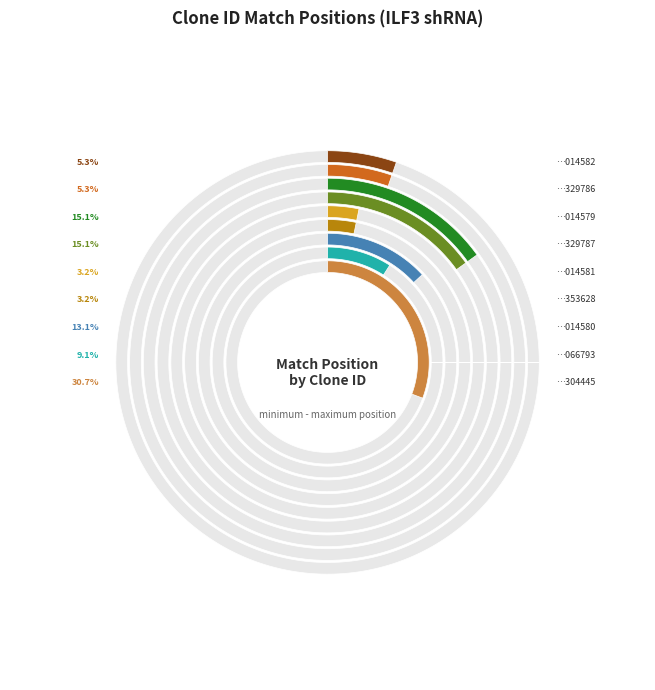

Which category has the biggest portion of the pie?

TRCN0000304445